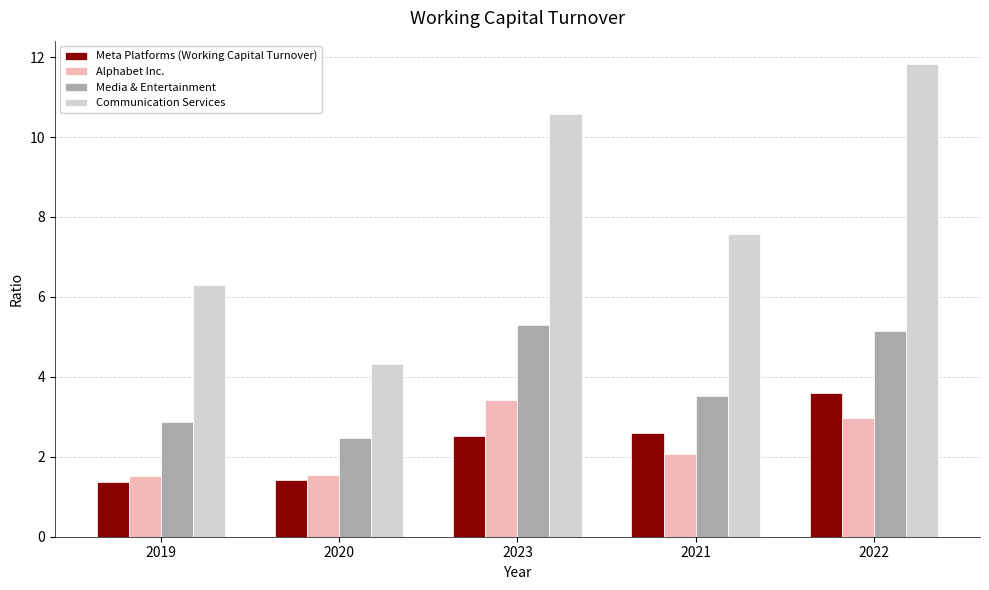

What is the difference between the maximum and second lowest values in the Communication Services series?

5.5